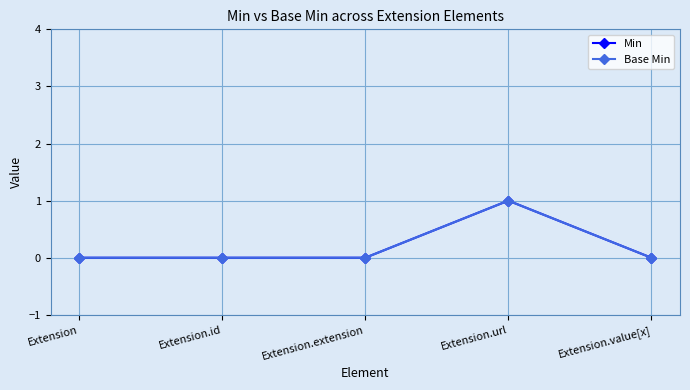

Reading left to right, extract all data points from this chart.

Min: Extension=0	Extension.id=0	Extension.extension=0	Extension.url=1	Extension.value[x]=0
Base Min: Extension=0	Extension.id=0	Extension.extension=0	Extension.url=1	Extension.value[x]=0